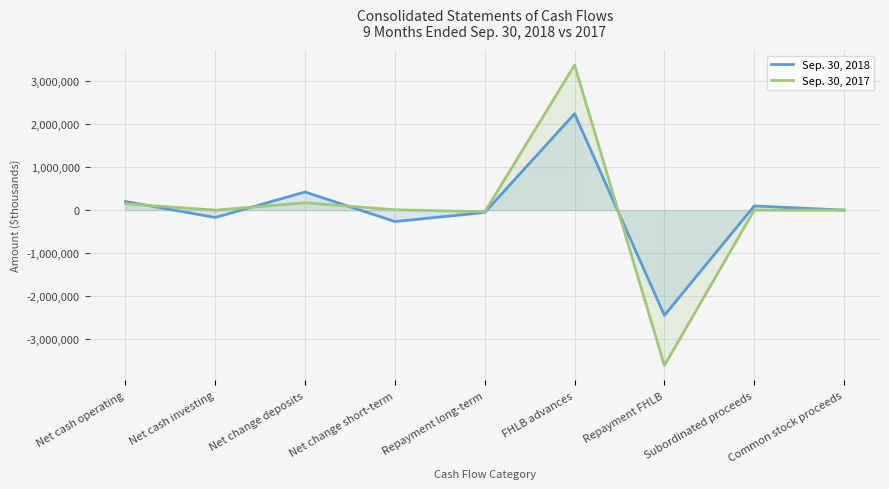

Reading left to right, extract all data points from this chart.

Sep. 30, 2018: 200183	-170238	422622	-264923	-53503	2240000	-2444003	98188	504
Sep. 30, 2017: 147035	-198	171611	9864	-40000	3370000	-3609000	0	328